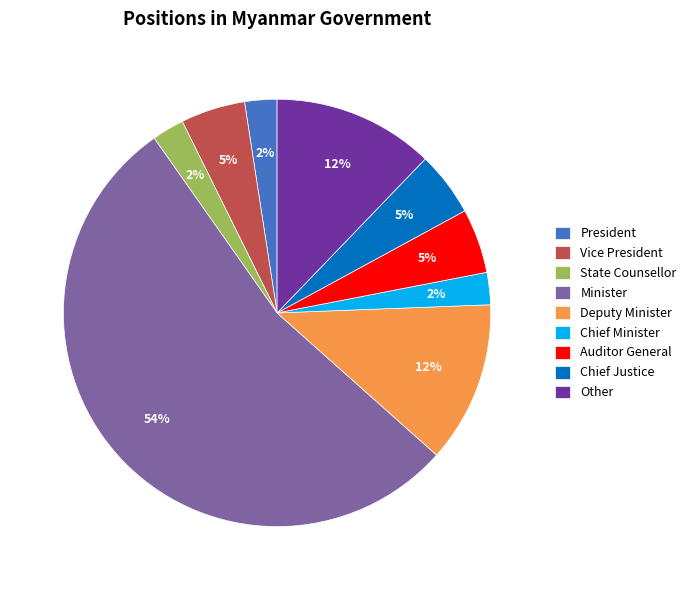

To the nearest percent, what is the combined percentage of Chief Justice and Other?

17%